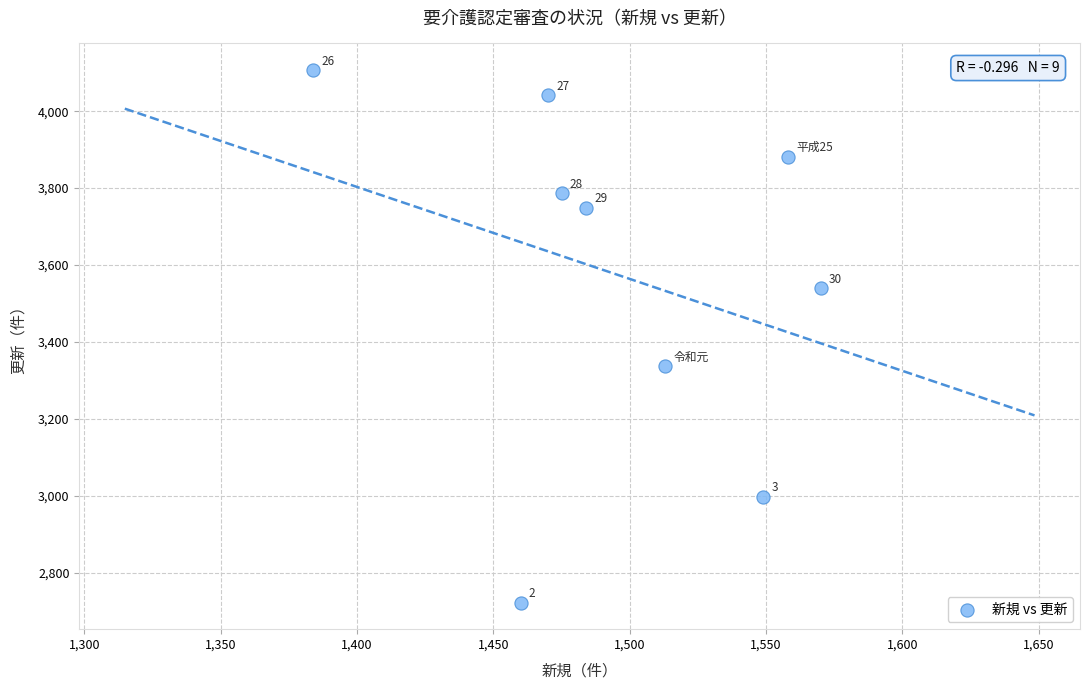

What is the range of X values (max minus min)?

186